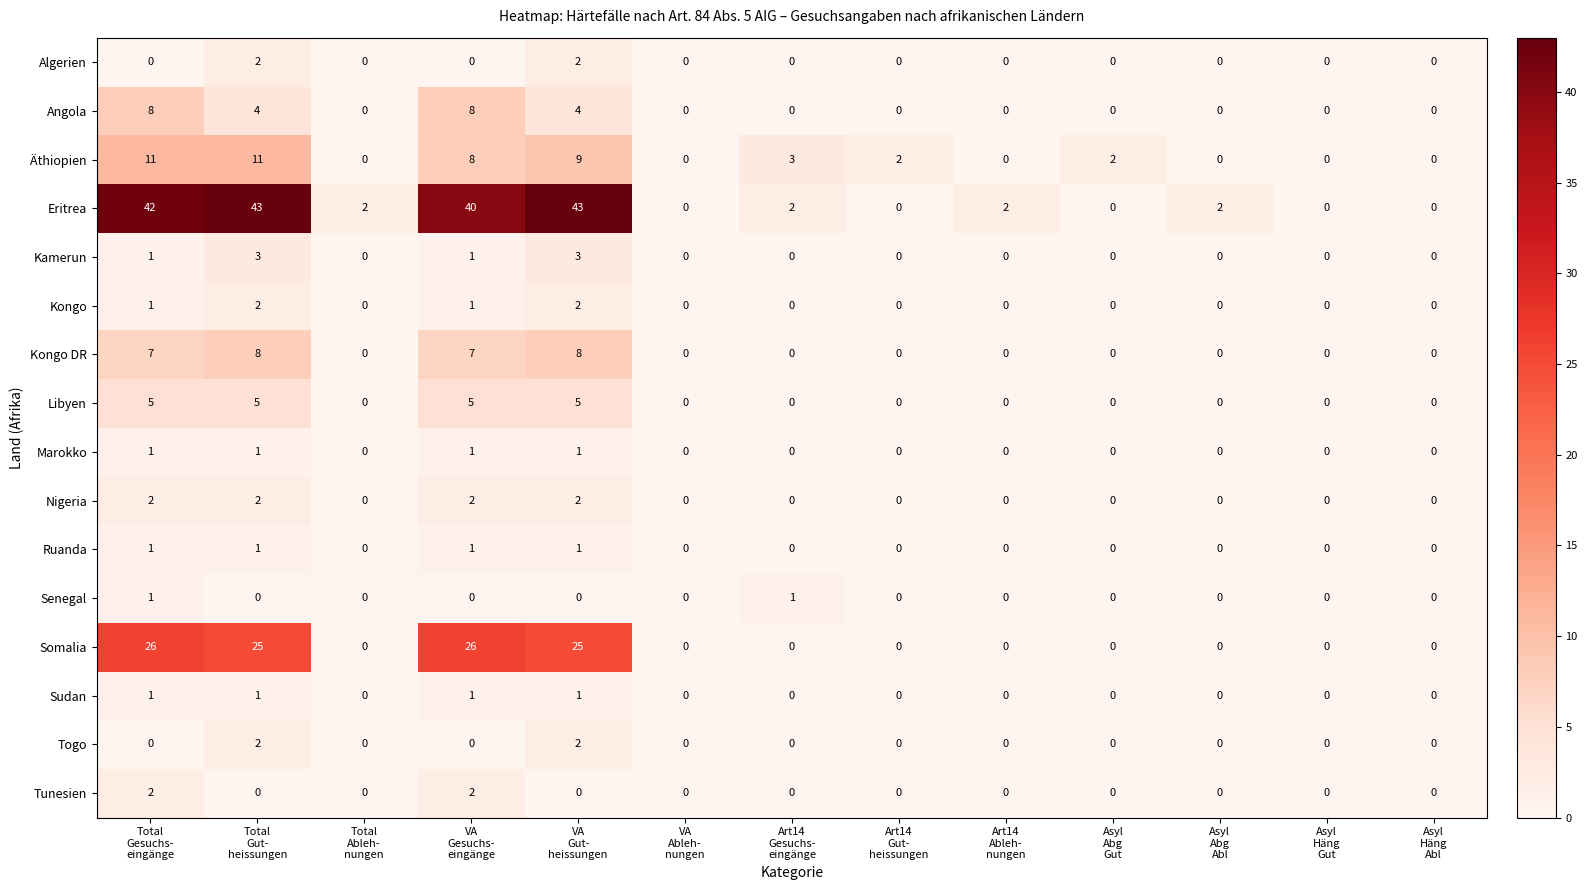

What is the highest value of the Libyen series?

5